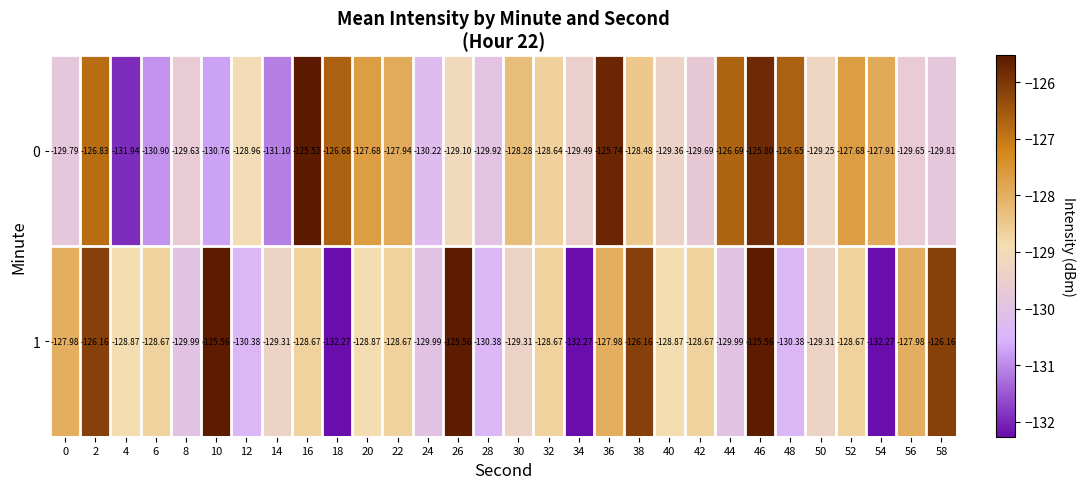

Which category has the highest value across all series?

16